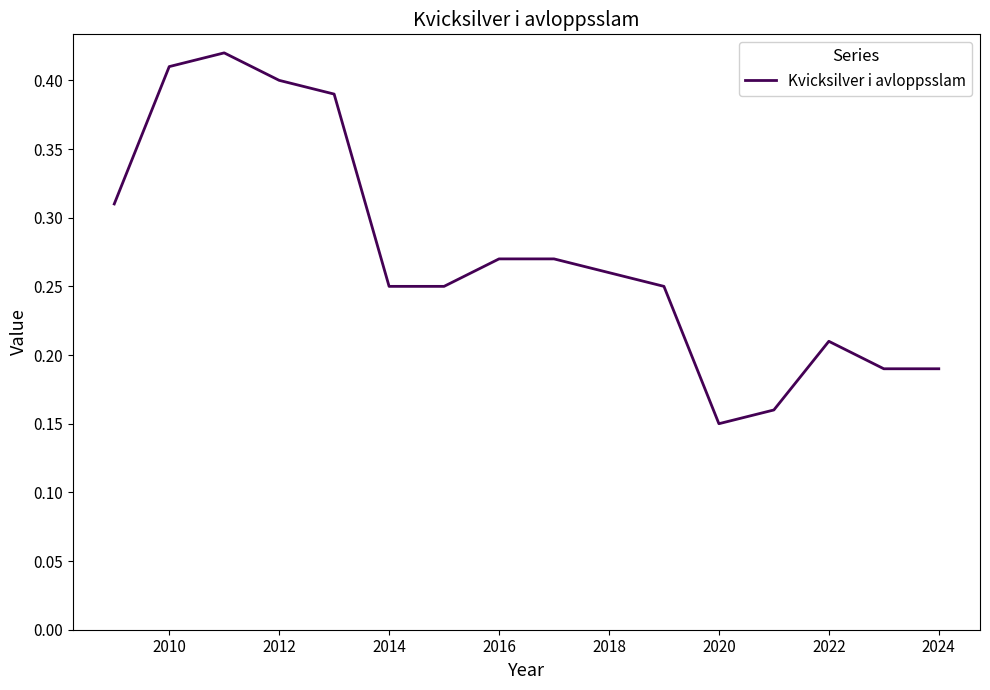

At which category does the chart reach its minimum across all series?

2020